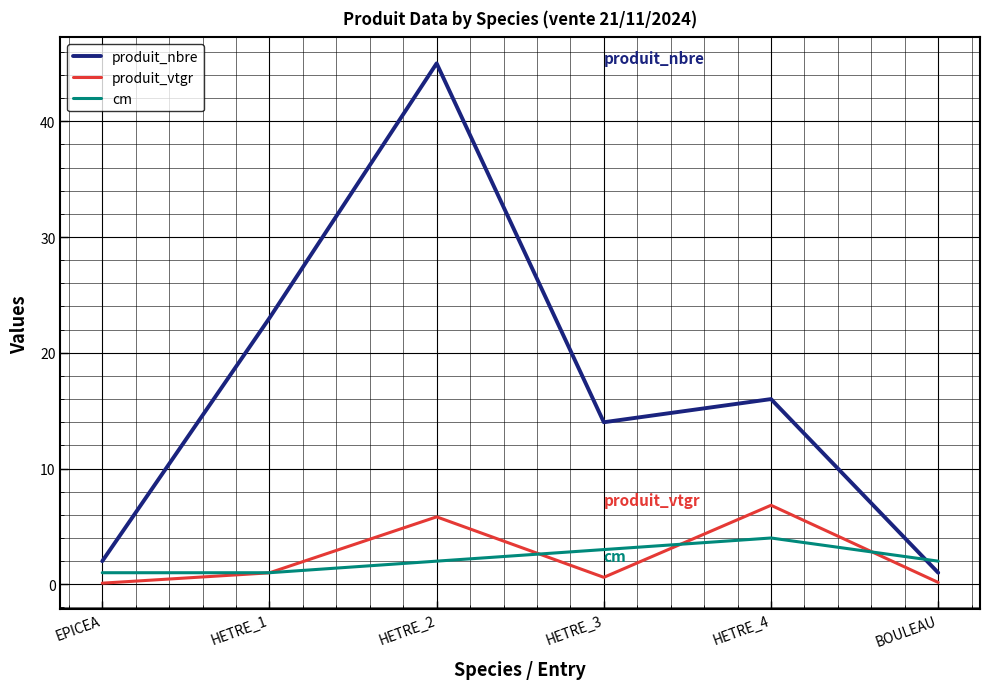

What is the difference between the produit_vtgr values at HETRE_4 and HETRE_1?

5.8